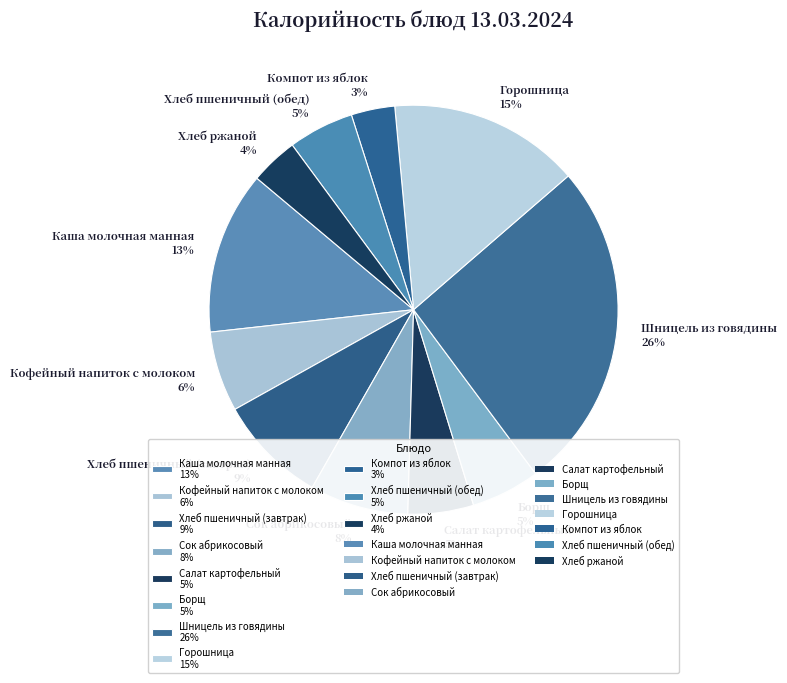

The Борщ slice represents 1% of the pie. True or false?

False